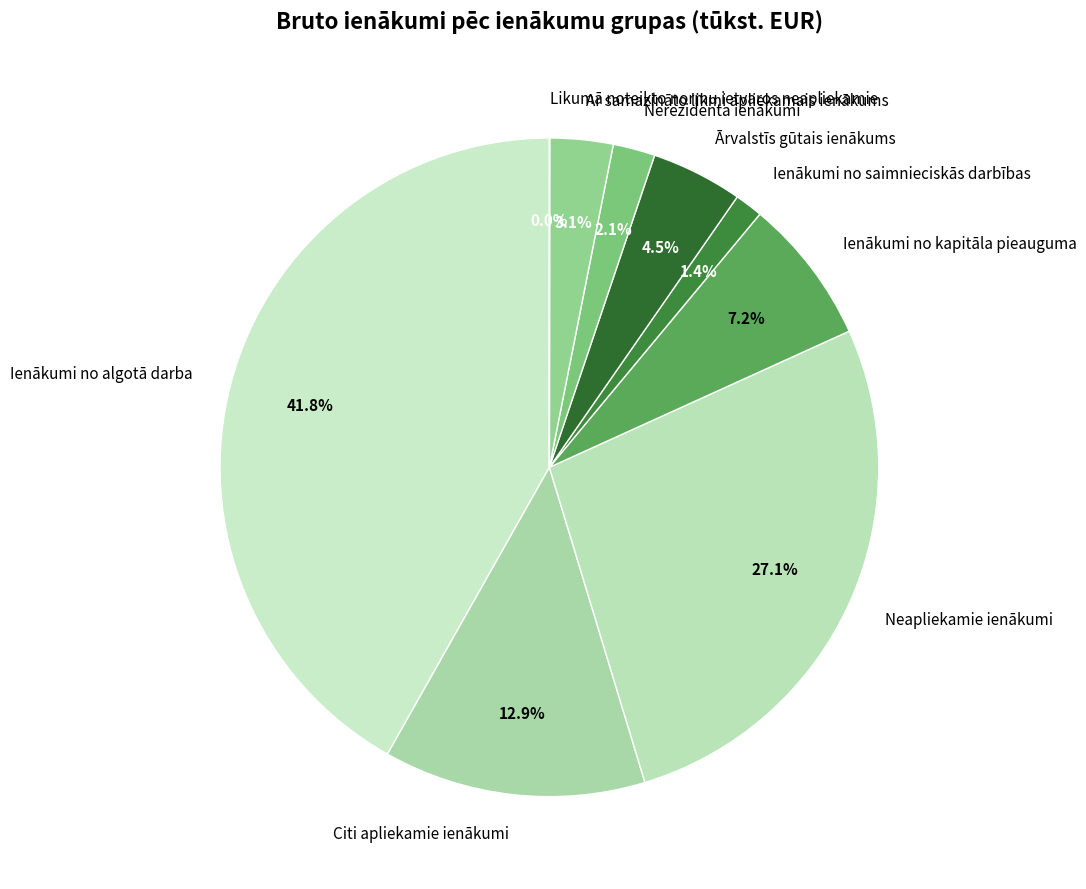

Which category has the biggest portion of the pie?

Ienākumi no algotā darba